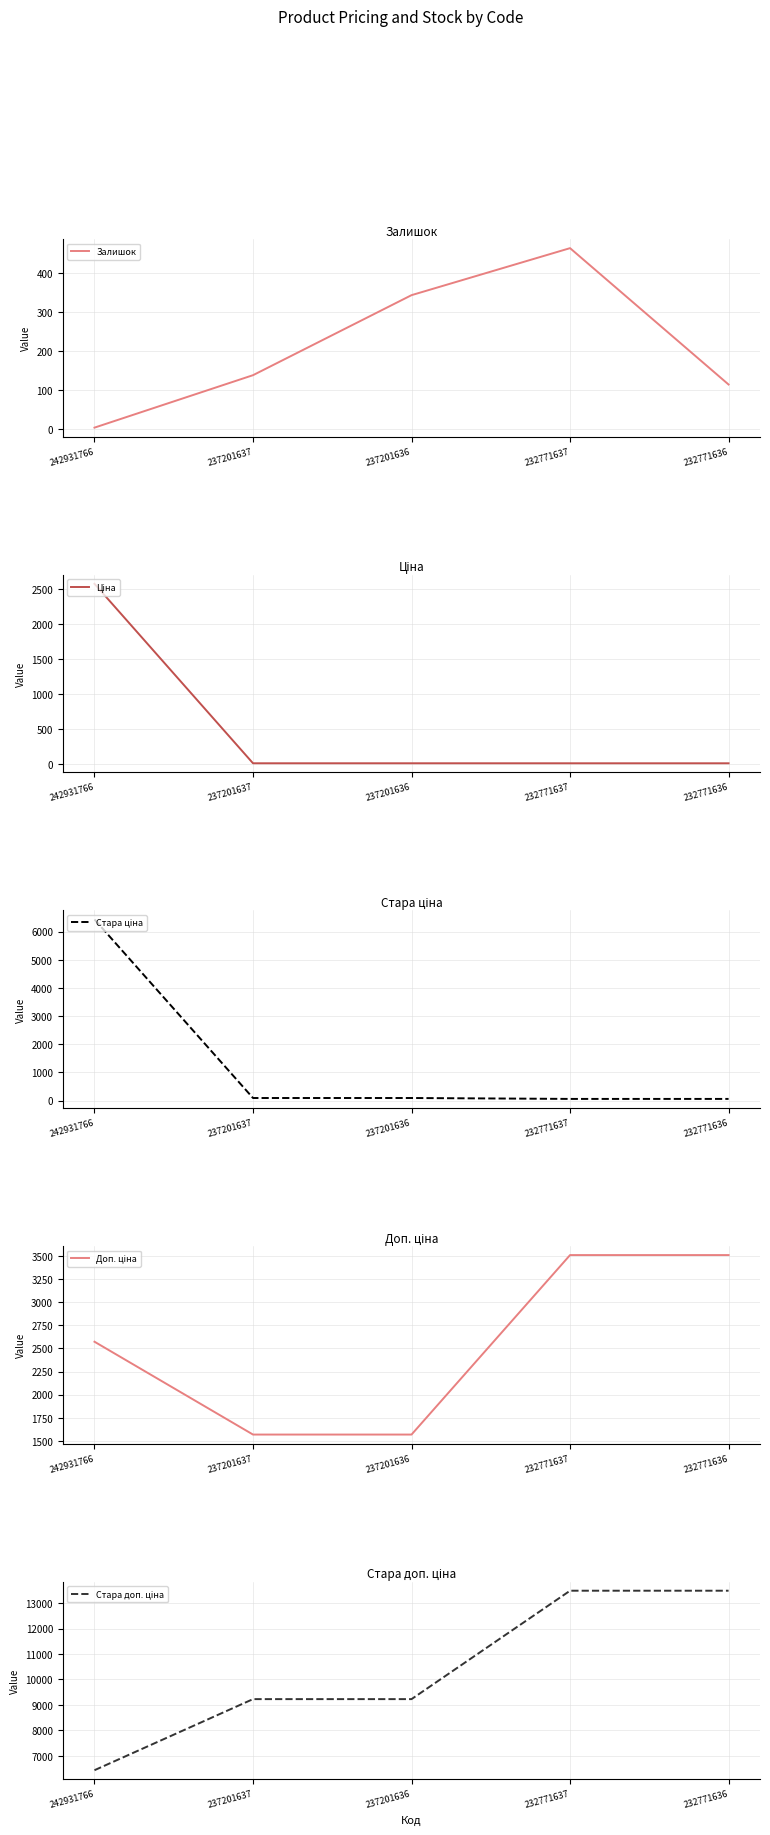

What is the average value of the Доп. ціна series?

2545.2